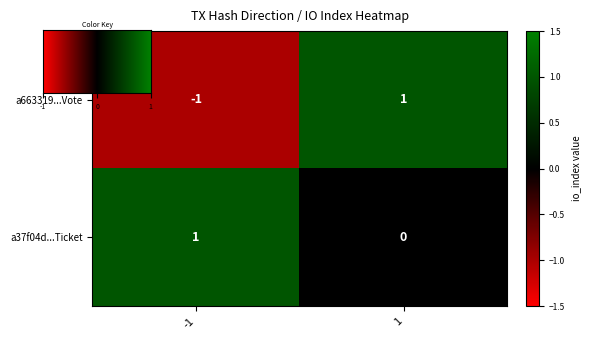

Which series has the widest spread of values?

a663319...Vote